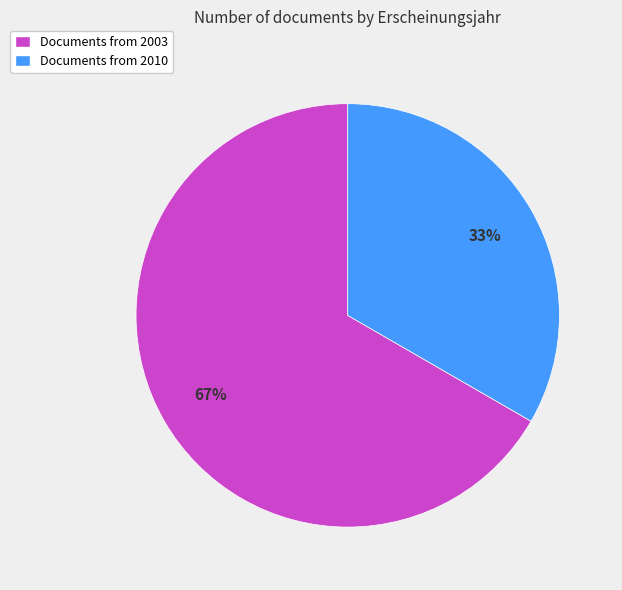

Is the sum of Documents from 2003 and Documents from 2010 greater than half?

Yes